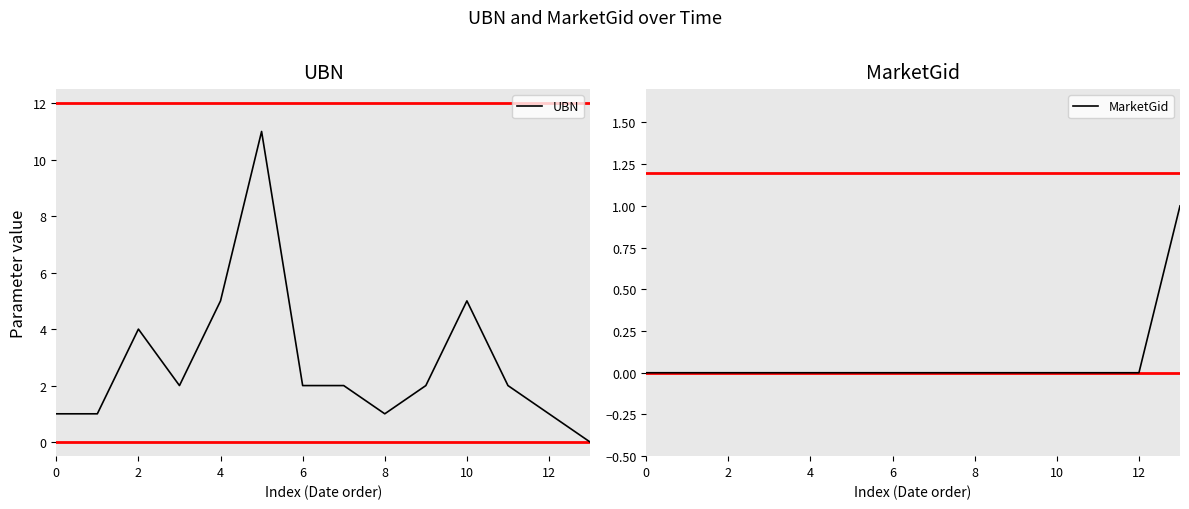

At how many categories does at least one series exceed 7?

1